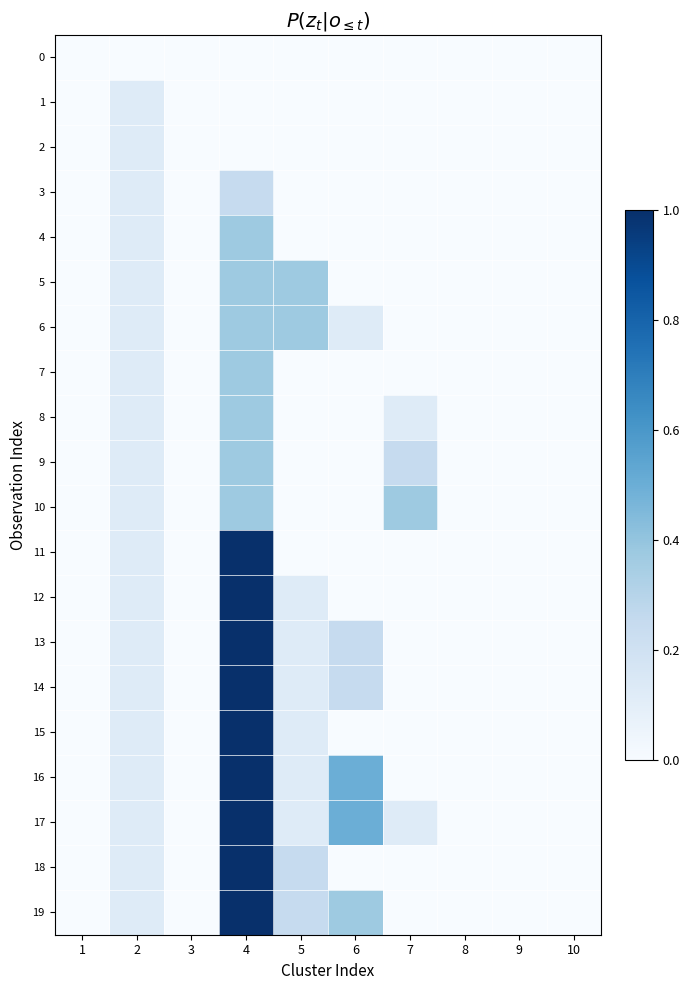

Which series has the largest total across all categories?

17